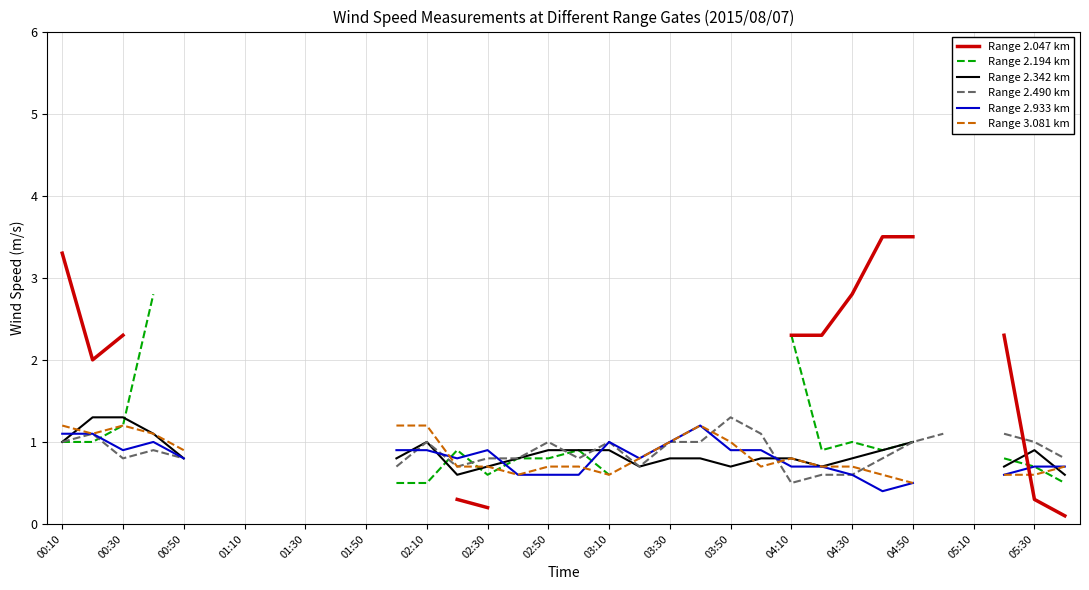

How many data points does each series have?

34